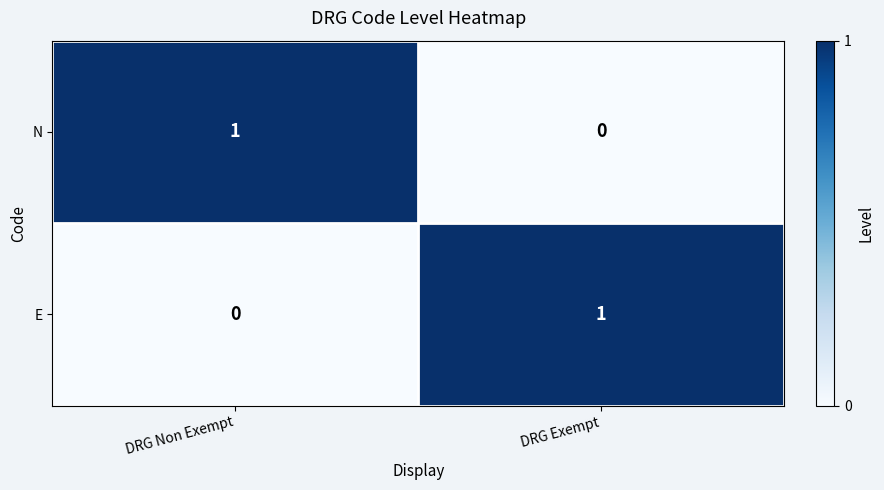

Where is E nearest to the value 0?

DRG Non Exempt